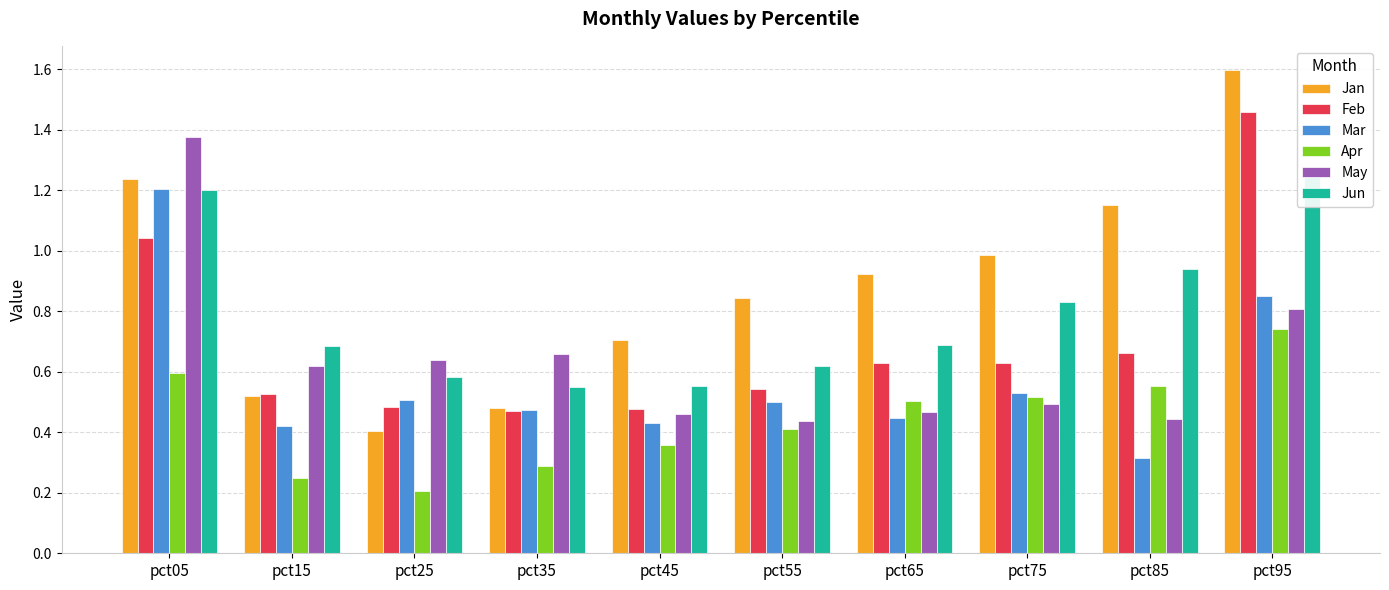

True or false: Feb has a value of 1.0 at pct05.

True